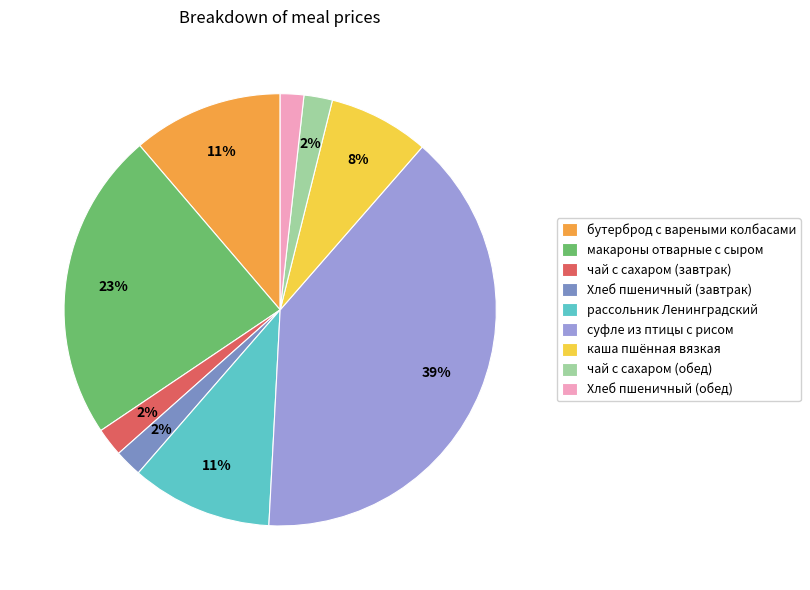

Combined, do Хлеб пшеничный (завтрак) and рассольник Ленинградский account for over 50%?

No